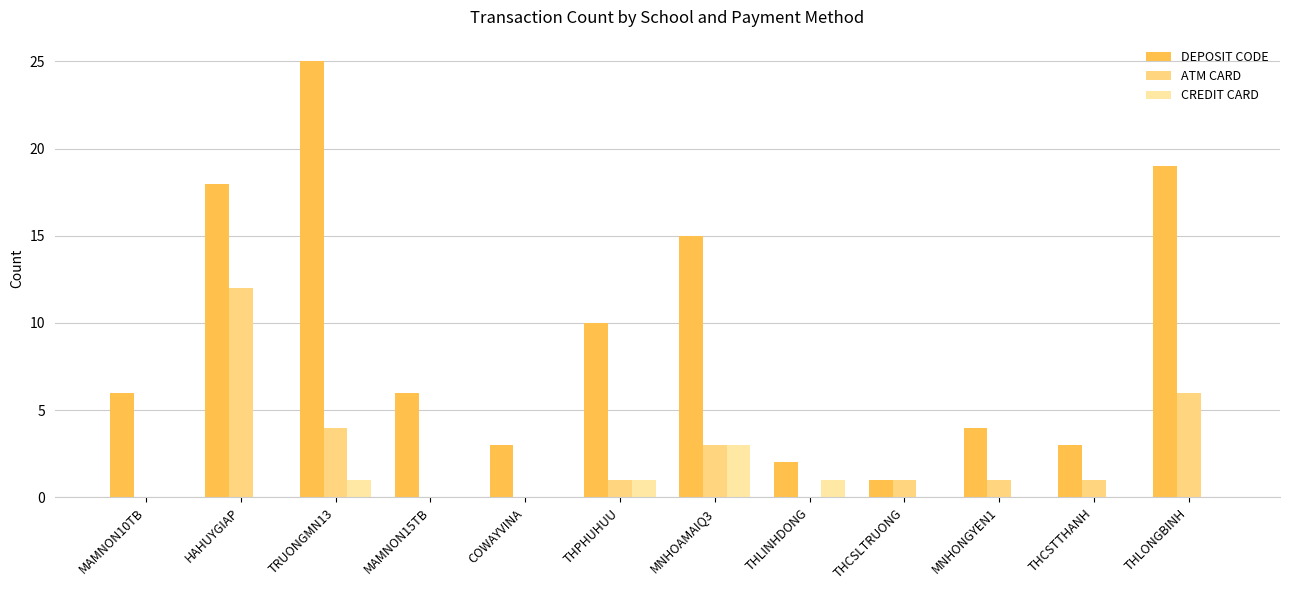

Is the value of DEPOSIT CODE at MNHONGYEN1 greater than the value of ATM CARD at THLINHDONG?

Yes